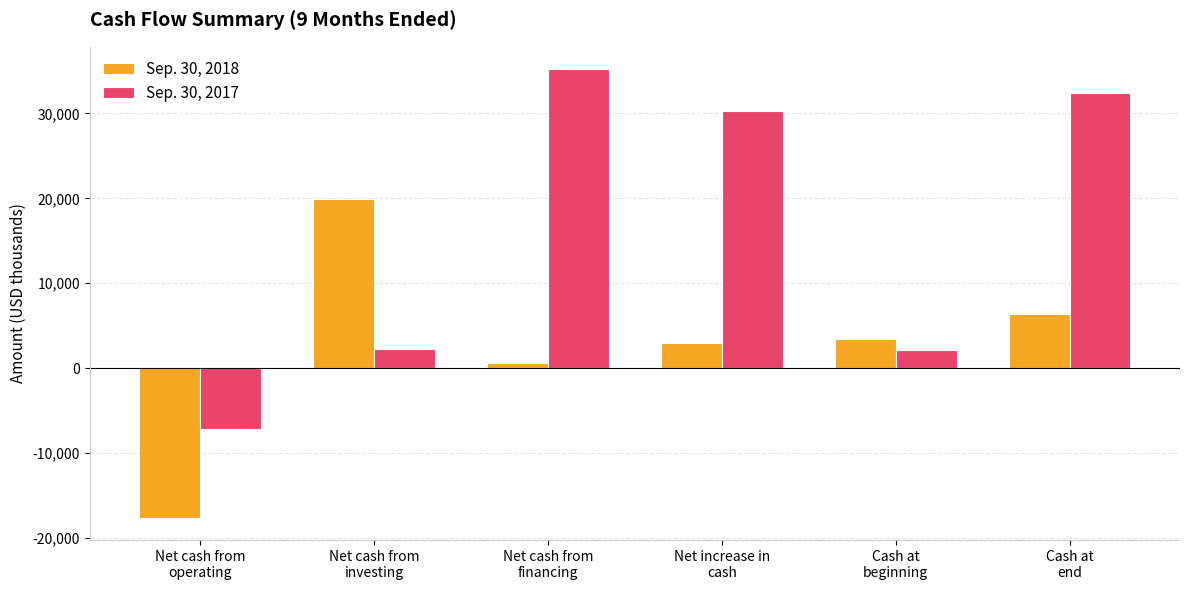

What position from the right is Cash at
end?

1